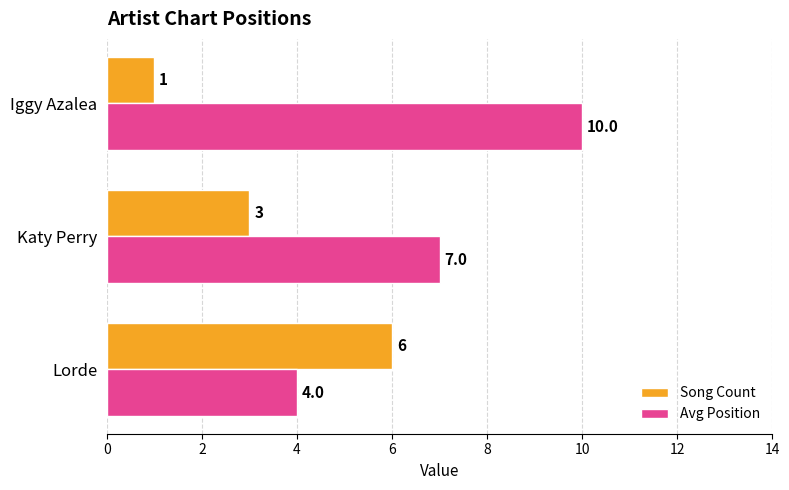

Between Lorde and Iggy Azalea, which series saw the biggest shift?

Avg Position